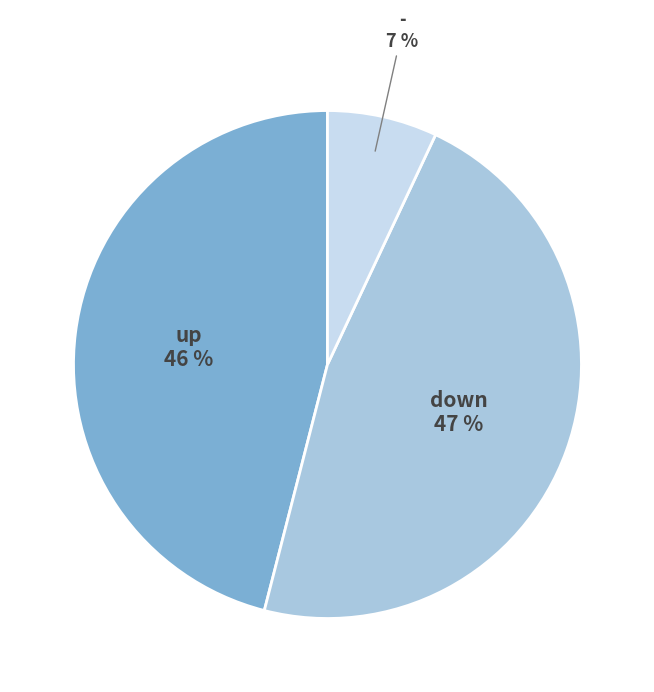

To the nearest percent, what is the difference between the largest and smallest slice percentages?

40%